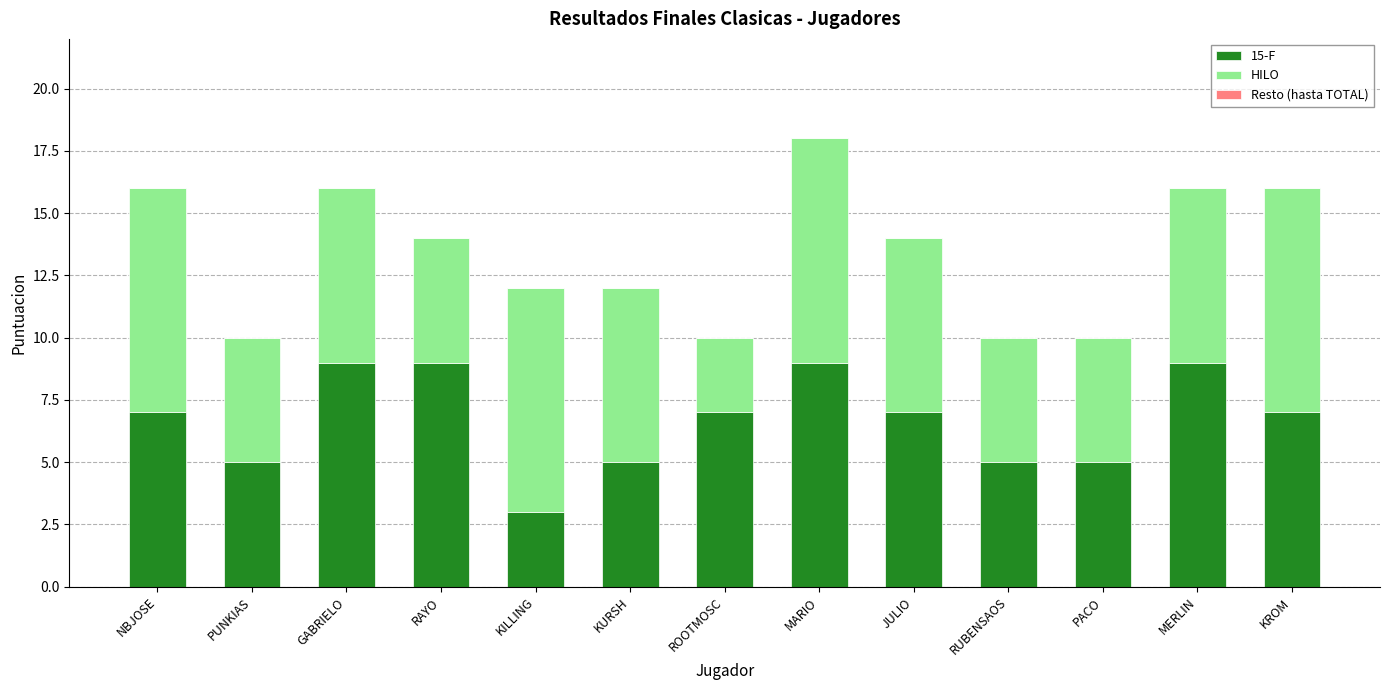

The 15-F series shows 5 at KURSH. True or false?

True